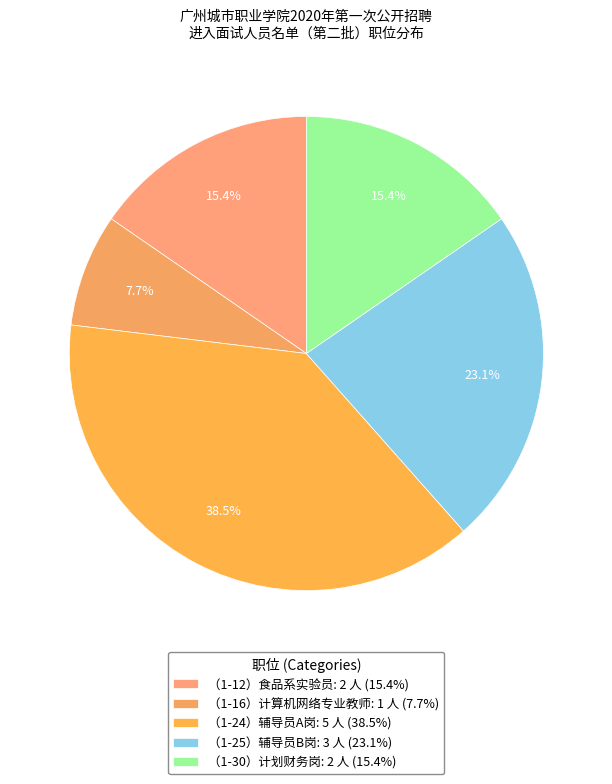

Does any single category account for the majority?

No